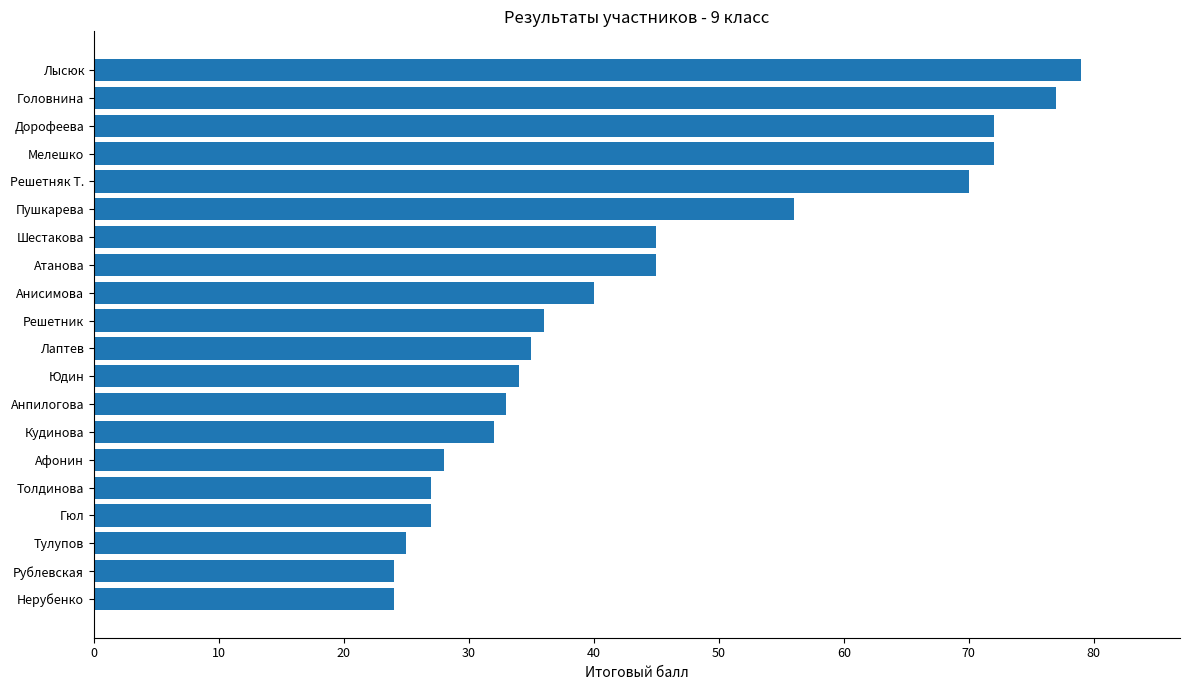

Reading bottom to top, transcribe all the data shown in this chart.

Нерубенко=24	Рублевская=24	Тулупов=25	Гюл=27	Толдинова=27	Афонин=28	Кудинова=32	Анпилогова=33	Юдин=34	Лаптев=35	Решетник=36	Анисимова=40	Атанова=45	Шестакова=45	Пушкарева=56	Решетняк Т.=70	Мелешко=72	Дорофеева=72	Головнина=77	Лысюк=79